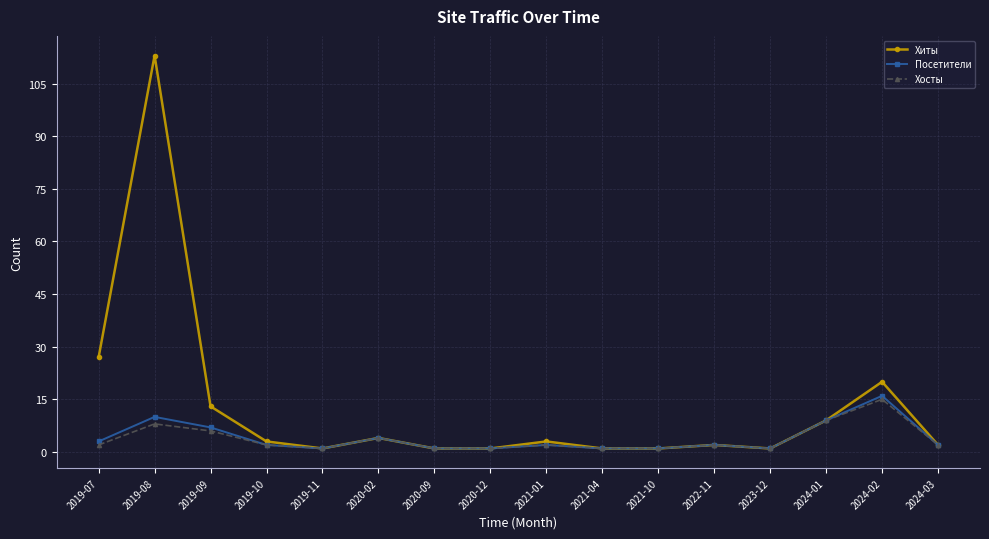

What is the sum of the Хосты values at 2019-11 and 2020-09?

2